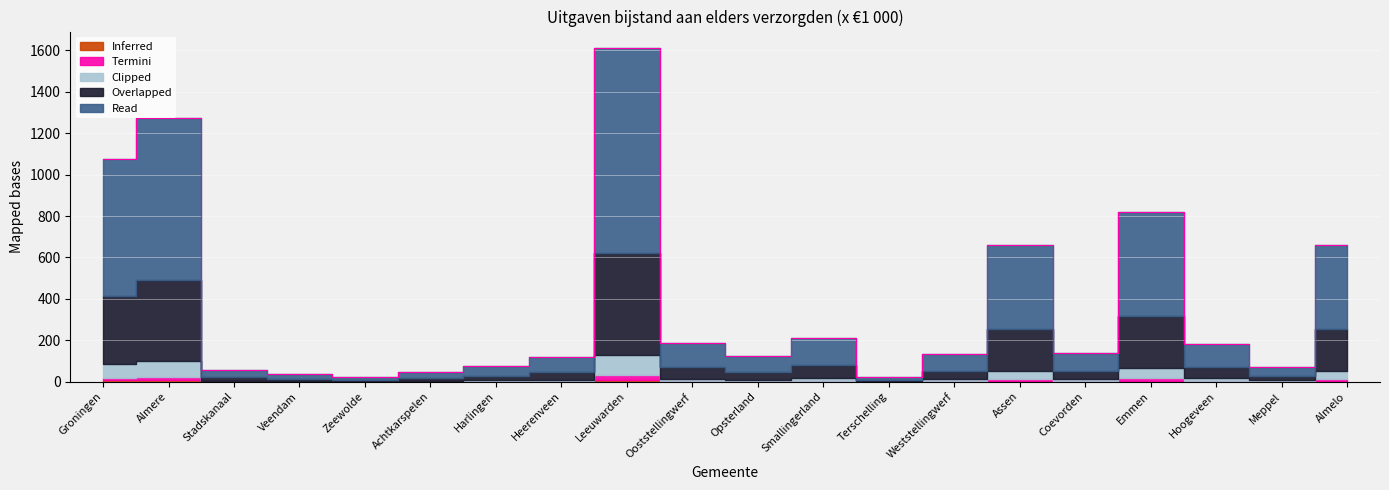

Where is Clipped nearest to the value 49?

Emmen